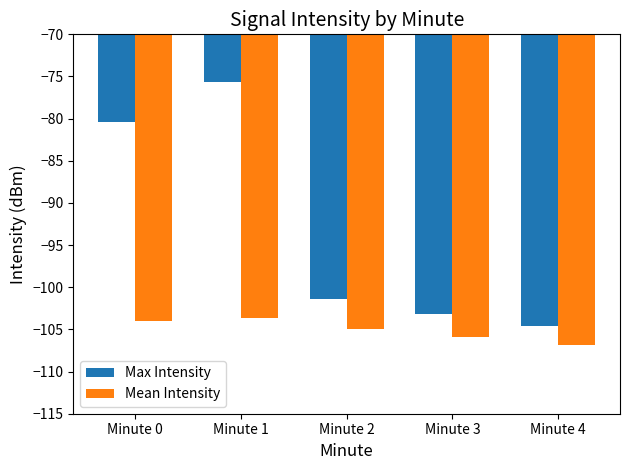

Does the chart contain any negative values?

Yes